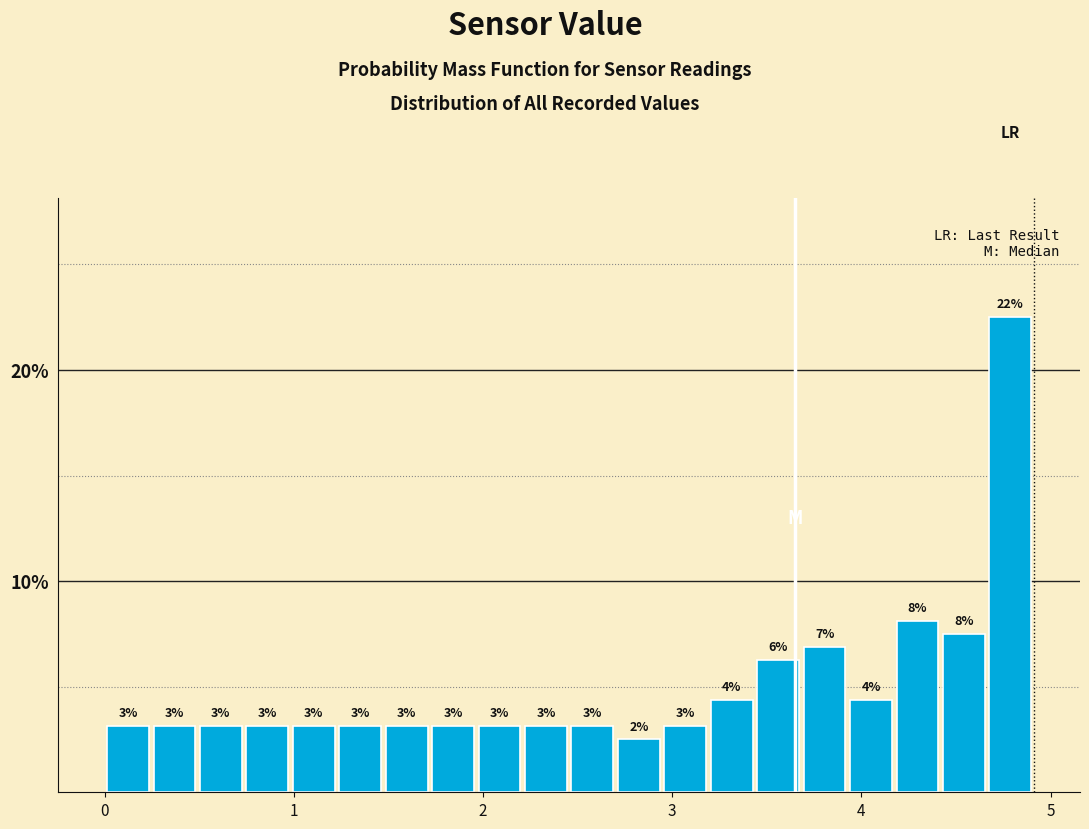

Read against the x-axis, roughly where is the centre of the tallest bar?

4.8